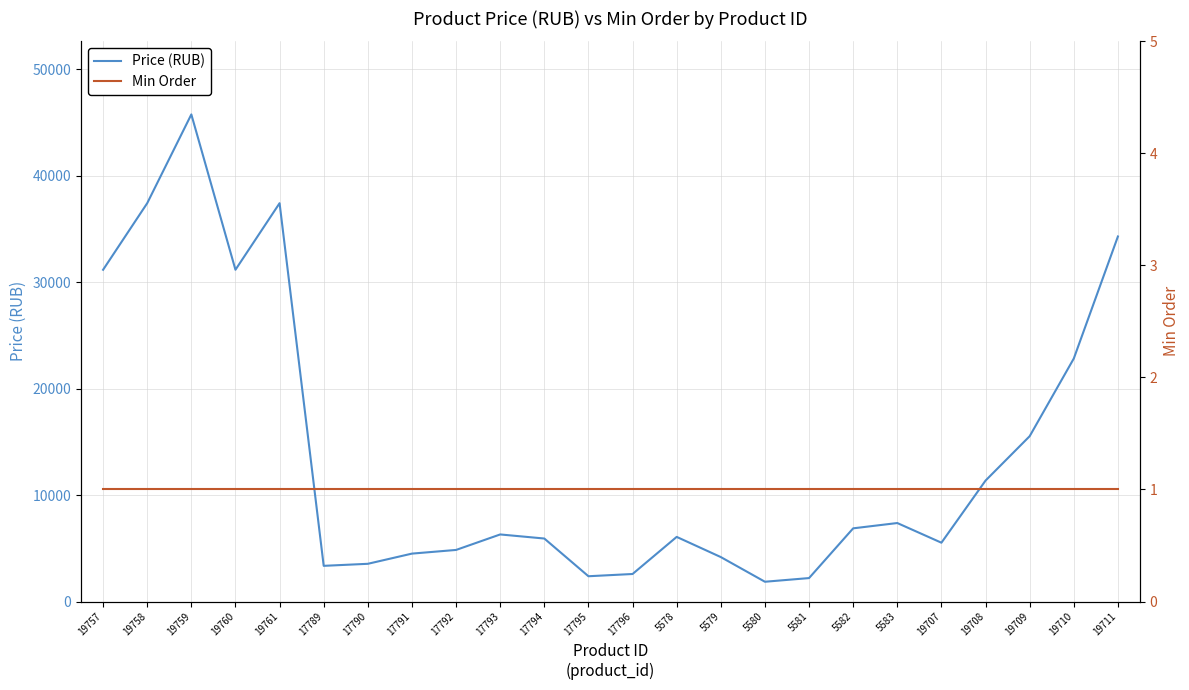

True or false: Min Order has more than 2 points higher than both neighbors.

False